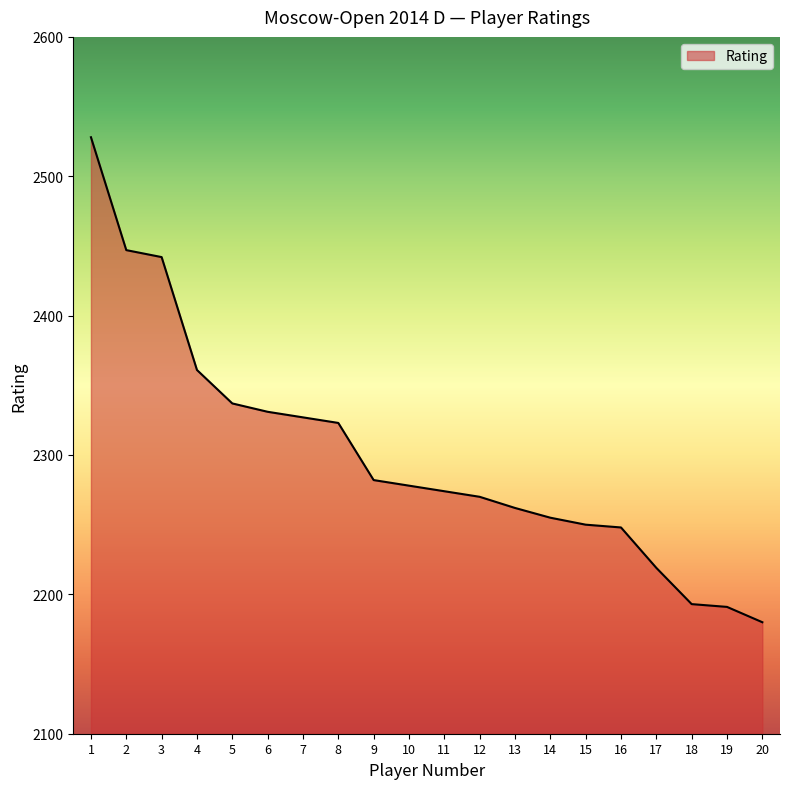

Reading left to right, extract all data points from this chart.

2528	2447	2442	2361	2337	2331	2327	2323	2282	2278	2274	2270	2262	2255	2250	2248	2219	2193	2191	2180